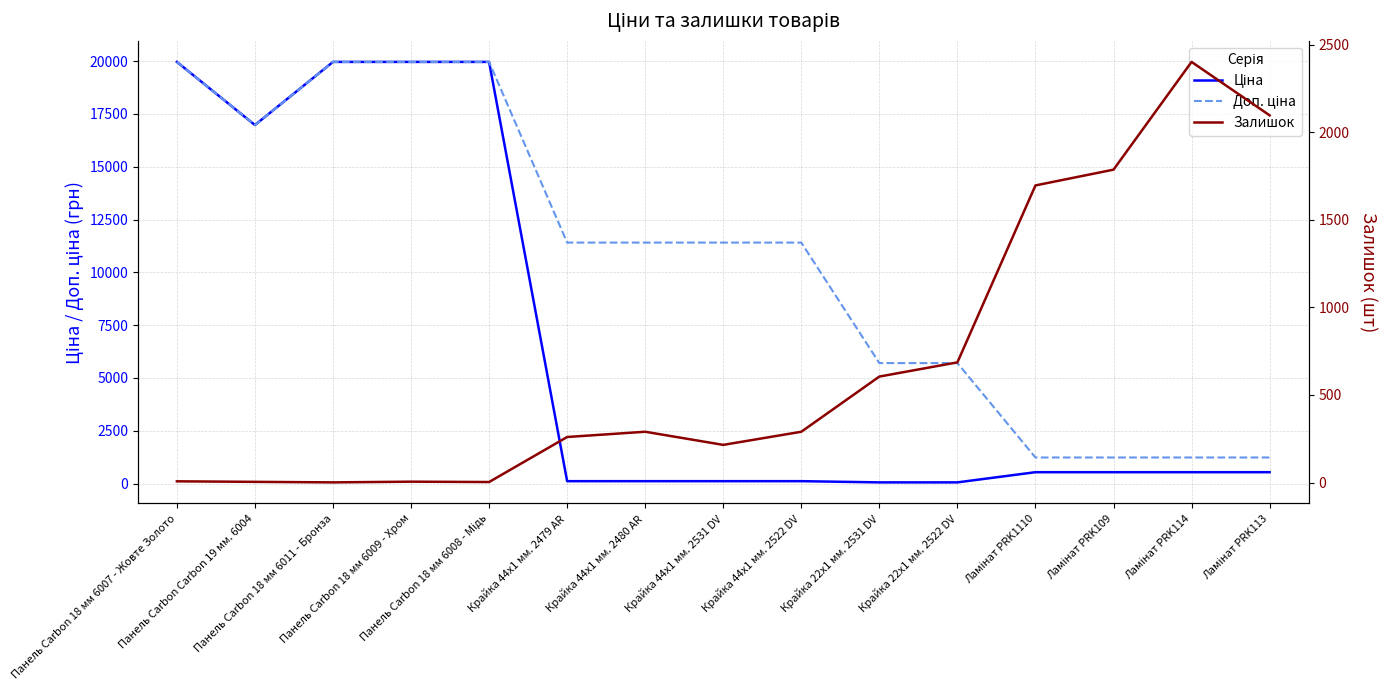

Reading right to left, list all the values displayed in this chart.

Ціна: Ламінат PRK113=539.0	Ламінат PRK114=539.0	Ламінат PRK109=539.0	Ламінат PRK1110=539.0	Крайка 22x1 мм. 2522 DV=57.0	Крайка 22x1 мм. 2531 DV=57.0	Крайка 44x1 мм. 2522 DV=114.1	Крайка 44x1 мм. 2531 DV=114.1	Крайка 44x1 мм. 2480 AR=114.1	Крайка 44x1 мм. 2479 AR=114.1	Панель Carbon 18 мм 6008 - Мідь=19964.2	Панель Carbon 18 мм 6009 - Хром=19964.2	Панель Carbon 18 мм 6011 - Бронза=19964.2	Панель Carbon Carbon 19 мм. 6004=16976.3	Панель Carbon 18 мм 6007 - Жовте Золото=19964.2
Доп. ціна: Ламінат PRK113=1235.4	Ламінат PRK114=1235.4	Ламінат PRK109=1235.4	Ламінат PRK1110=1235.4	Крайка 22x1 мм. 2522 DV=5705.0	Крайка 22x1 мм. 2531 DV=5705.0	Крайка 44x1 мм. 2522 DV=11410.0	Крайка 44x1 мм. 2531 DV=11410.0	Крайка 44x1 мм. 2480 AR=11410.0	Крайка 44x1 мм. 2479 AR=11410.0	Панель Carbon 18 мм 6008 - Мідь=19964.2	Панель Carbon 18 мм 6009 - Хром=19964.2	Панель Carbon 18 мм 6011 - Бронза=19964.2	Панель Carbon Carbon 19 мм. 6004=16976.3	Панель Carbon 18 мм 6007 - Жовте Золото=19964.2
Залишок: Ламінат PRK113=2096.0	Ламінат PRK114=2401.0	Ламінат PRK109=1786.0	Ламінат PRK1110=1696.0	Крайка 22x1 мм. 2522 DV=686.0	Крайка 22x1 мм. 2531 DV=605.0	Крайка 44x1 мм. 2522 DV=290.0	Крайка 44x1 мм. 2531 DV=215.0	Крайка 44x1 мм. 2480 AR=290.0	Крайка 44x1 мм. 2479 AR=260.0	Панель Carbon 18 мм 6008 - Мідь=3.0	Панель Carbon 18 мм 6009 - Хром=5.0	Панель Carbon 18 мм 6011 - Бронза=1.0	Панель Carbon Carbon 19 мм. 6004=4.0	Панель Carbon 18 мм 6007 - Жовте Золото=7.0